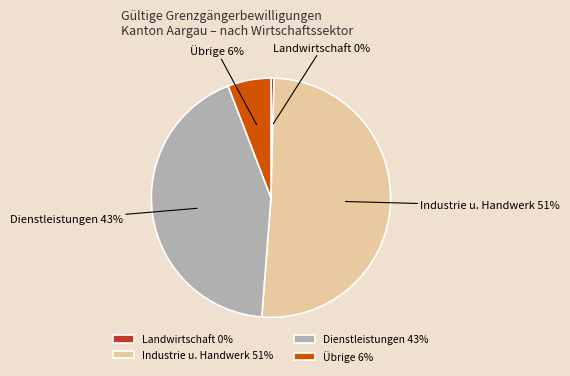

Combined, do Landwirtschaft and Industrie u. Handwerk account for over 50%?

Yes